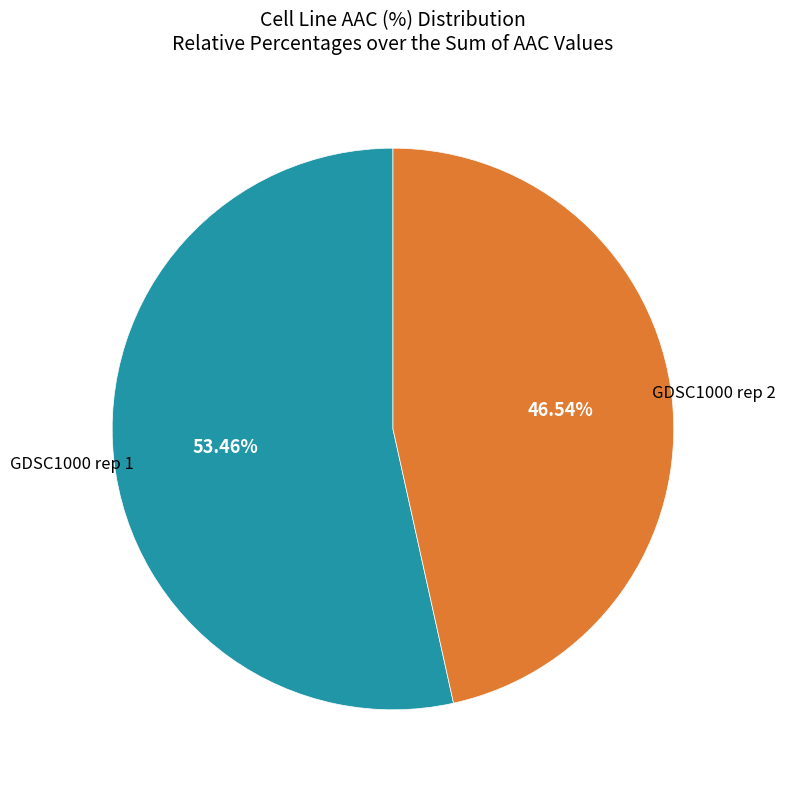

What is the majority slice?

GDSC1000 rep 1